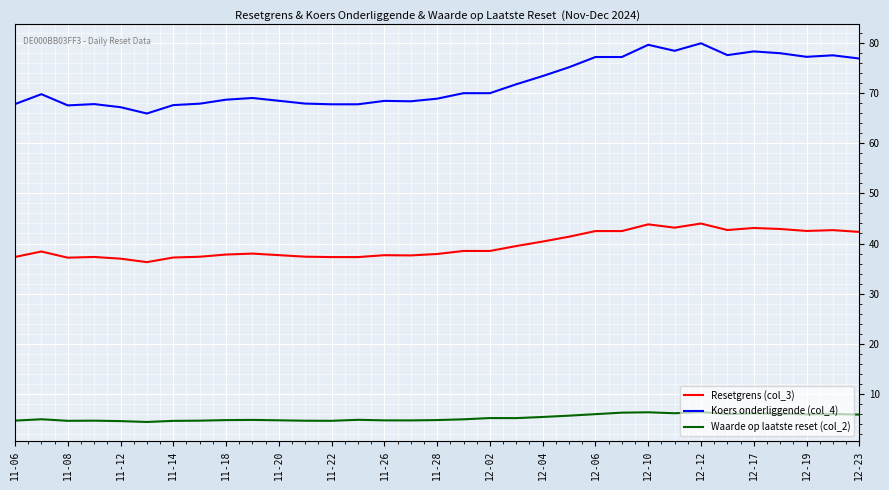

Rank the series by their maximum value, from lowest to highest.

Waarde op laatste reset (col_2), Resetgrens (col_3), Koers onderliggende (col_4)